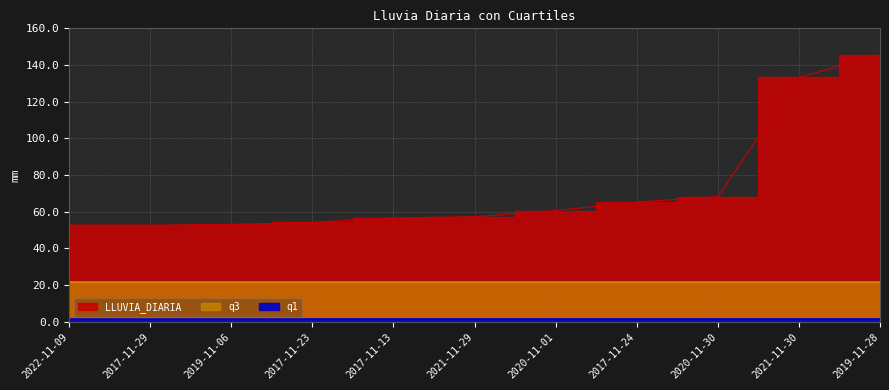

At which label does LLUVIA_DIARIA first exceed 57?

2021-11-29